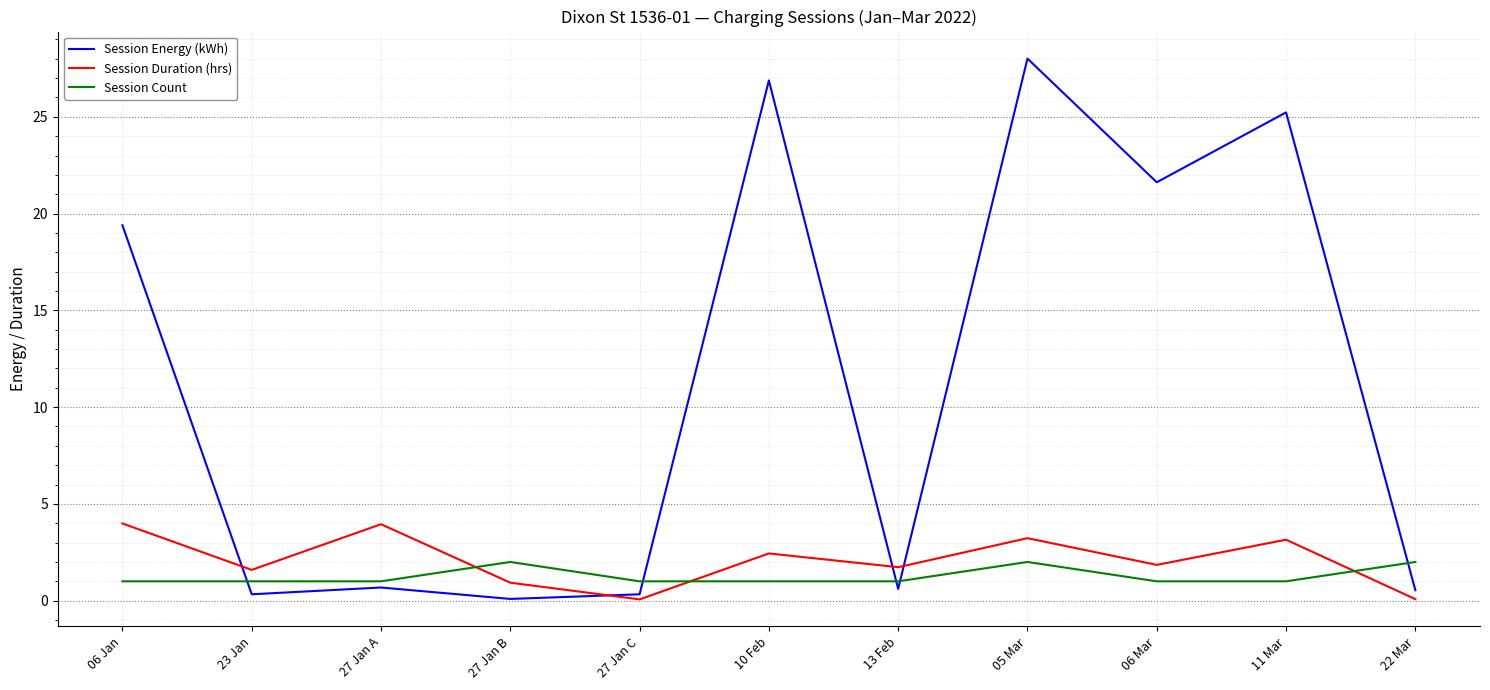

Which series has the largest total across all categories?

Session Energy (kWh)